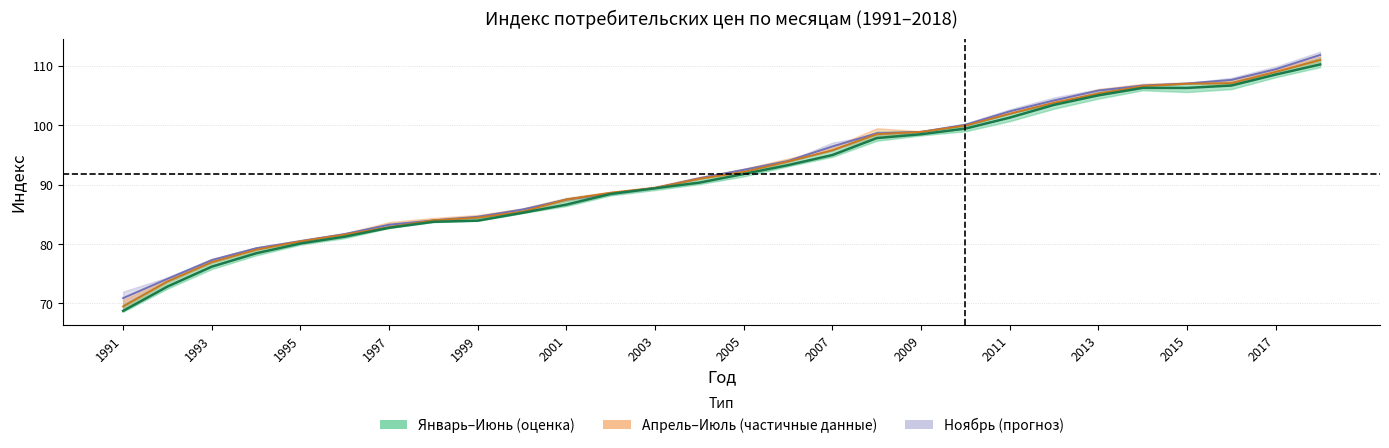

What is the smallest value displayed?

68.8